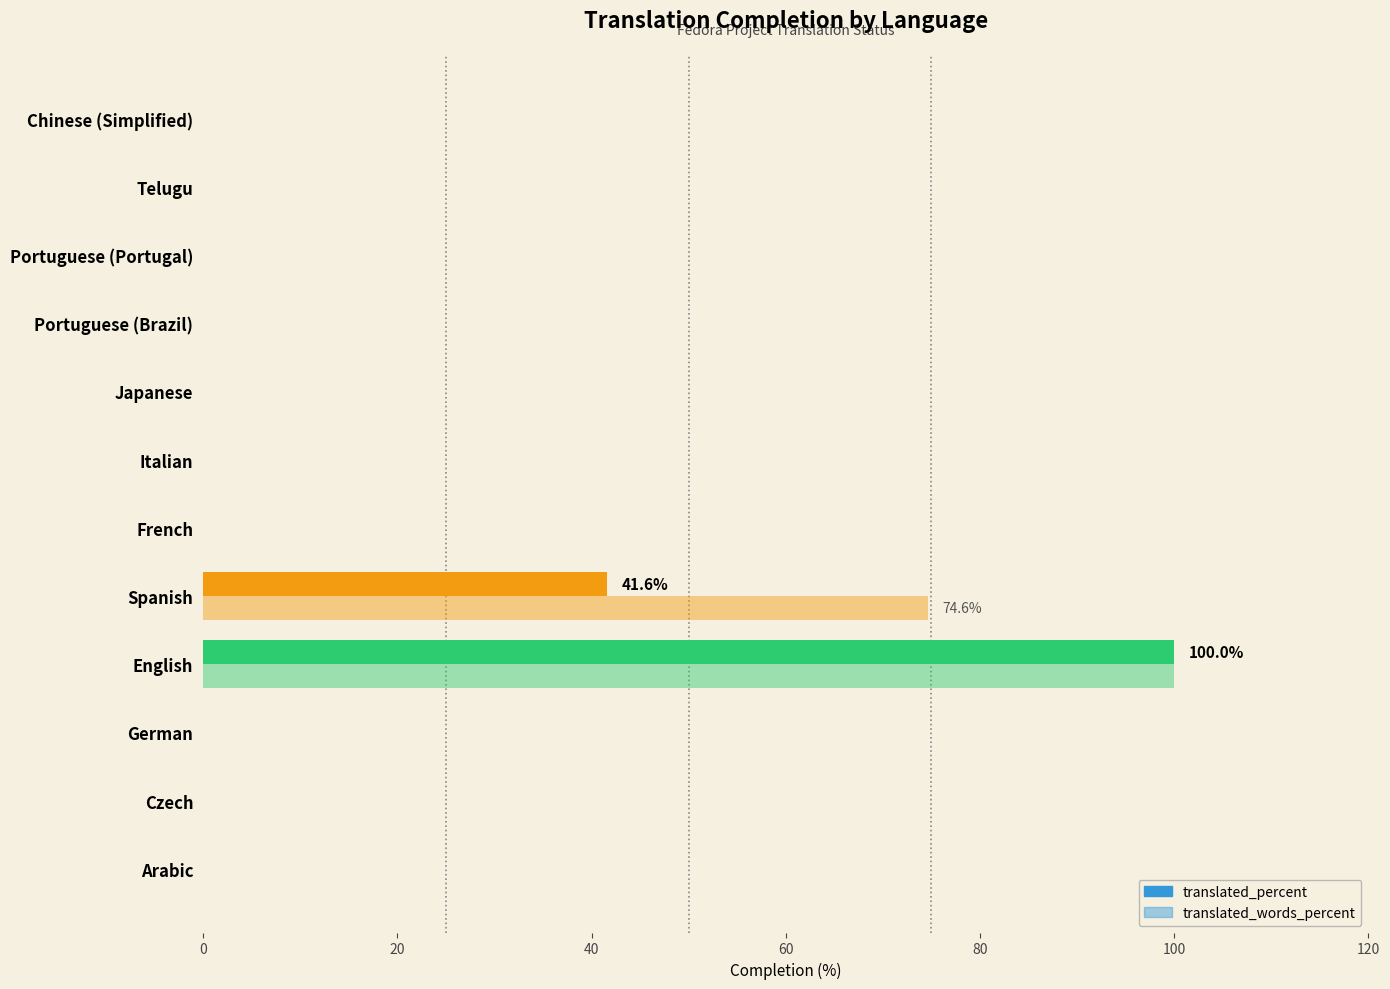

How many series are shown in this chart?

2